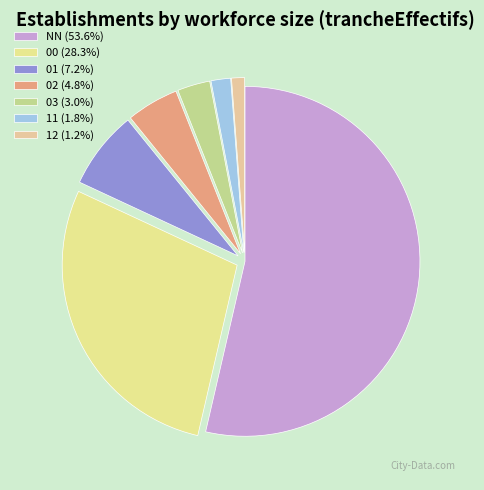

What is the total percentage of NN and 01?

60.8%